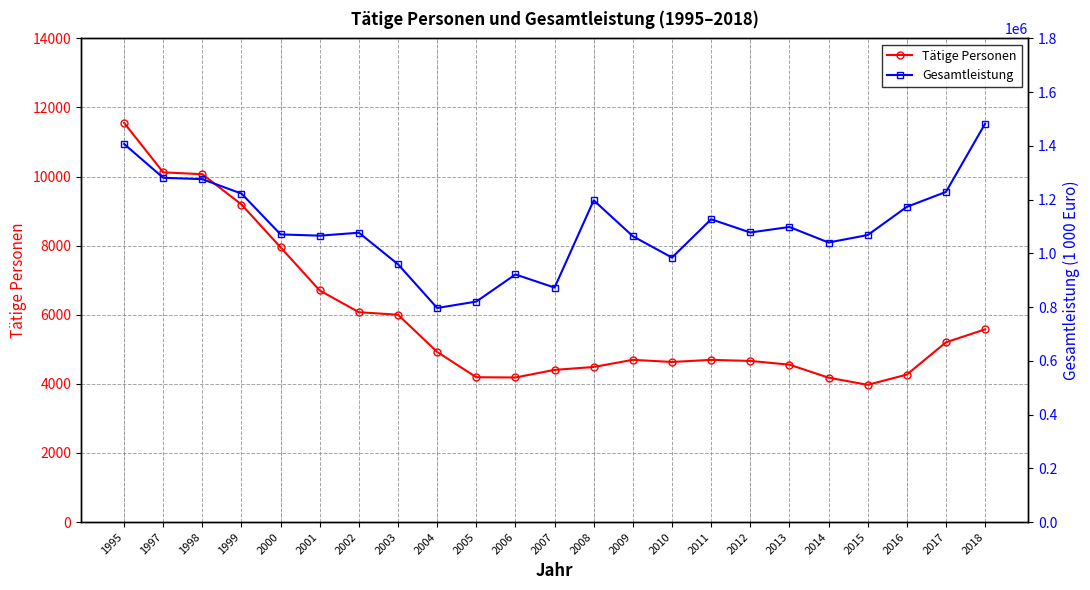

Rank the series by their average value, from highest to lowest.

Gesamtleistung, Tätige Personen